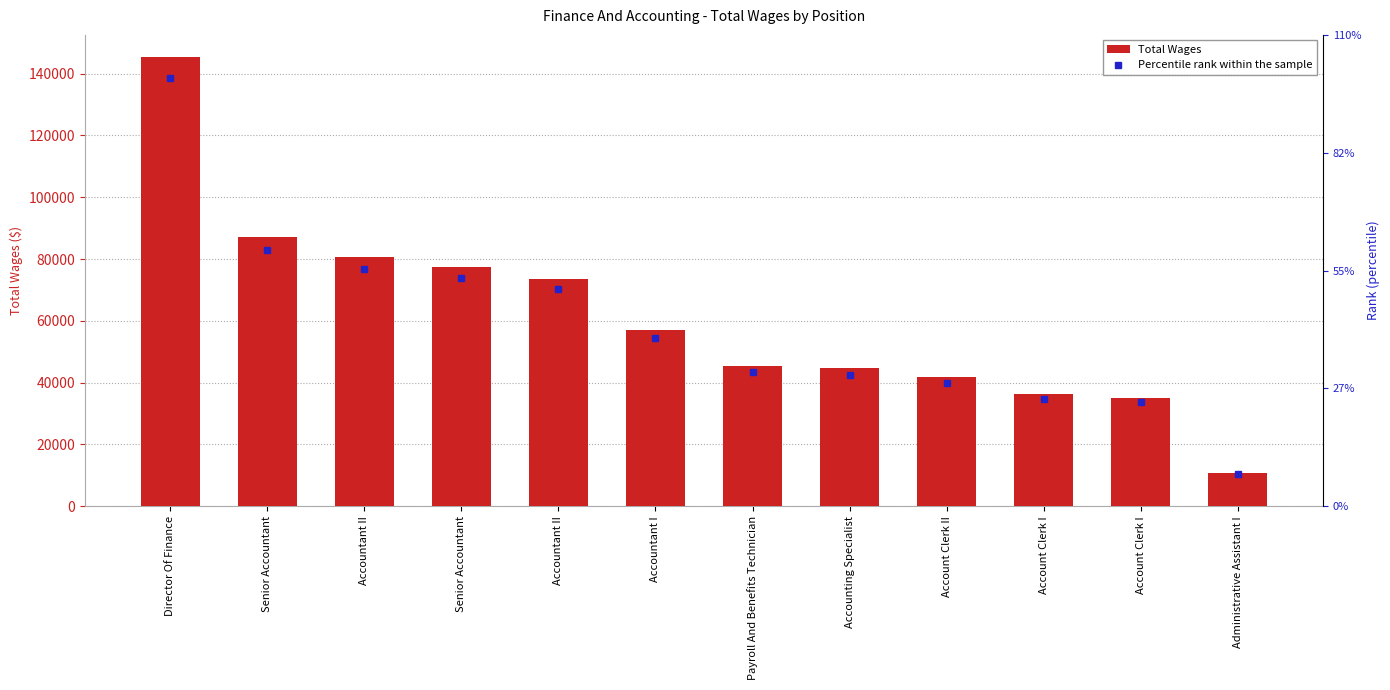

Reading right to left, list all the values displayed in this chart.

Total Wages: 10788.0	35155.0	36383.0	41810.0	44614.0	45398.0	56954.0	73693.0	77345.0	80522.0	87036.0	145291.0
Percentile rank within the sample: 10788.0	35155.0	36383.0	41810.0	44614.0	45398.0	56954.0	73693.0	77345.0	80522.0	87036.0	145291.0